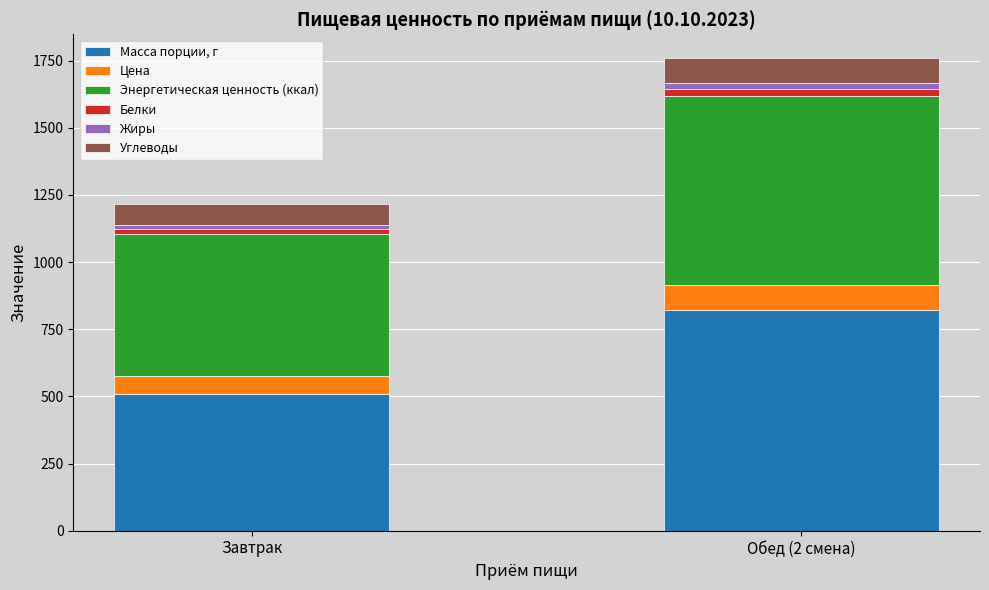

Reading right to left, list the values for the Масса порции, г series.

Обед (2 смена)=820.0	Завтрак=509.0